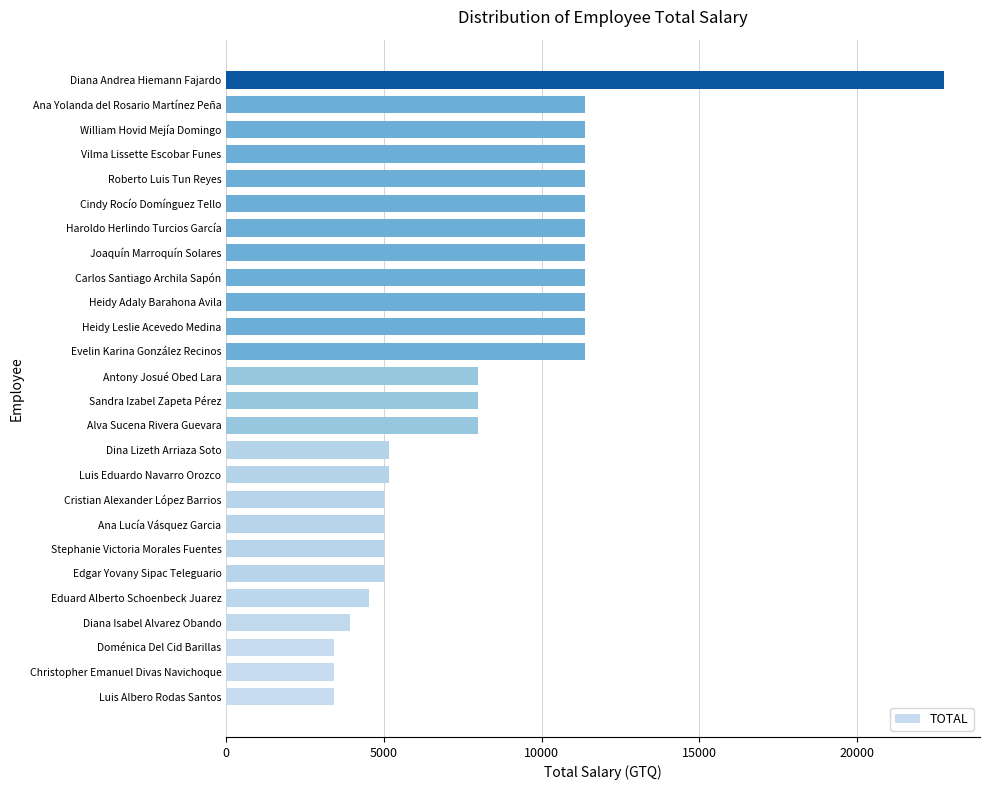

How many bars are there in total?

26